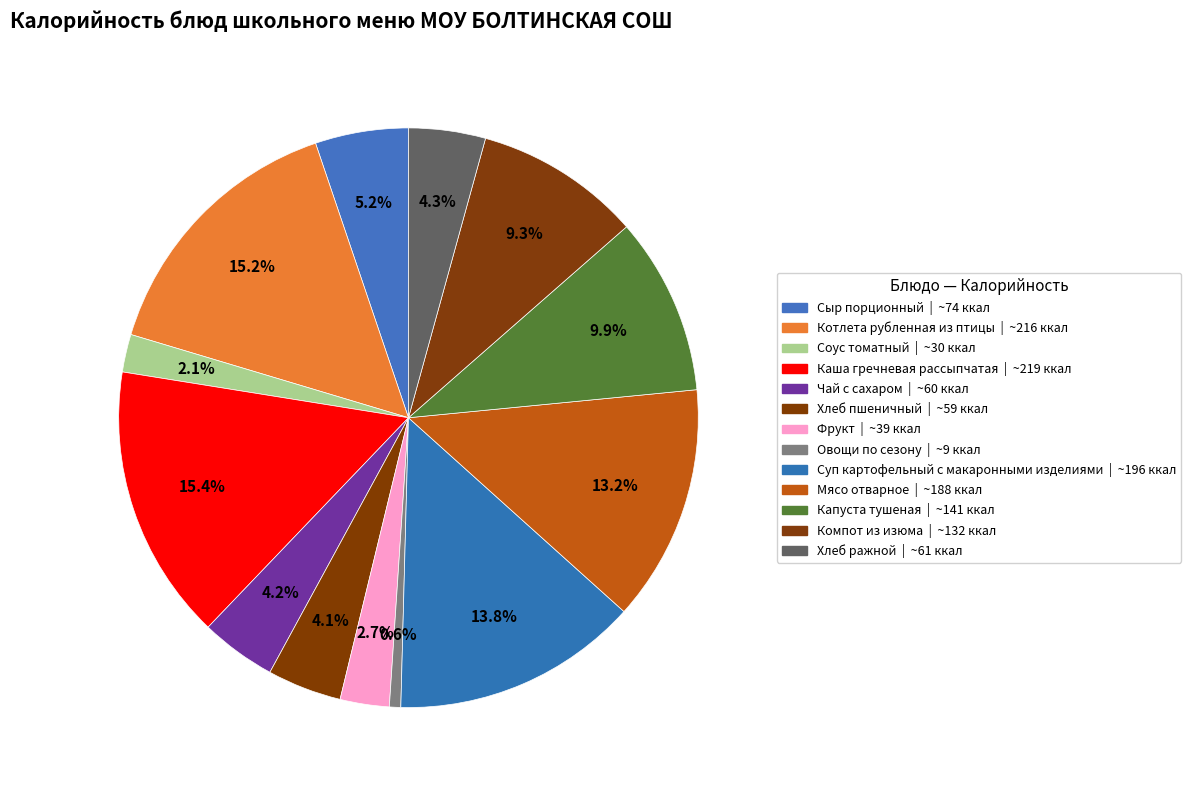

Rank the categories by value from lowest to highest.

Овощи по сезону, Соус томатный, Фрукт, Хлеб пшеничный, Чай с сахаром, Хлеб ражной, Сыр порционный, Компот из изюма, Капуста тушеная, Мясо отварное, Суп картофельный с макаронными изделиями, Котлета рубленная из птицы, Каша гречневая рассыпчатая